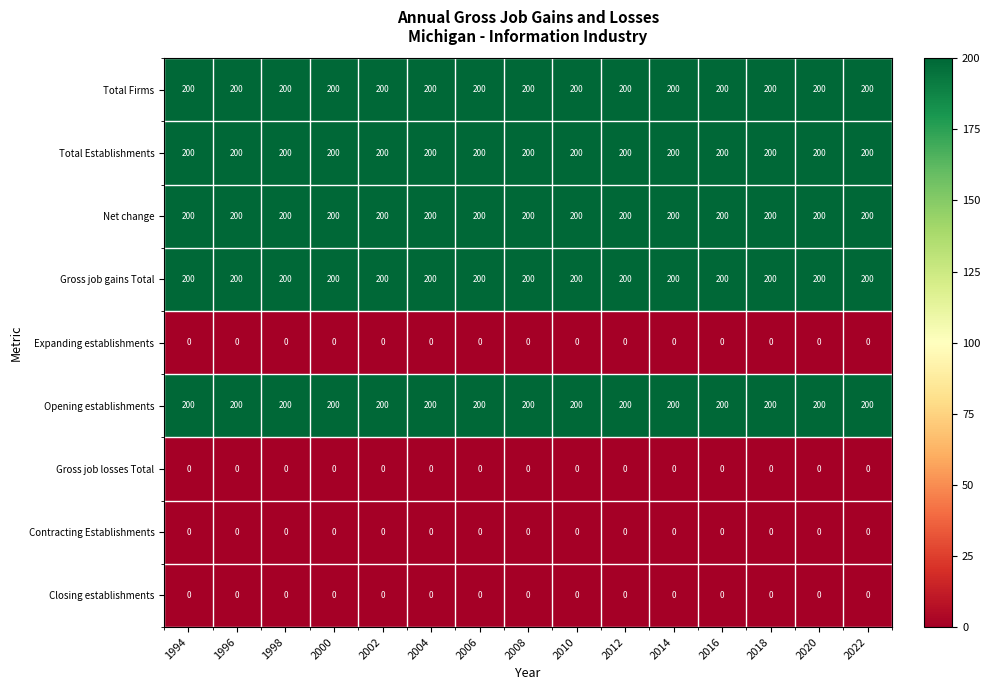

What is the difference between the highest and lowest values at 2004?

200